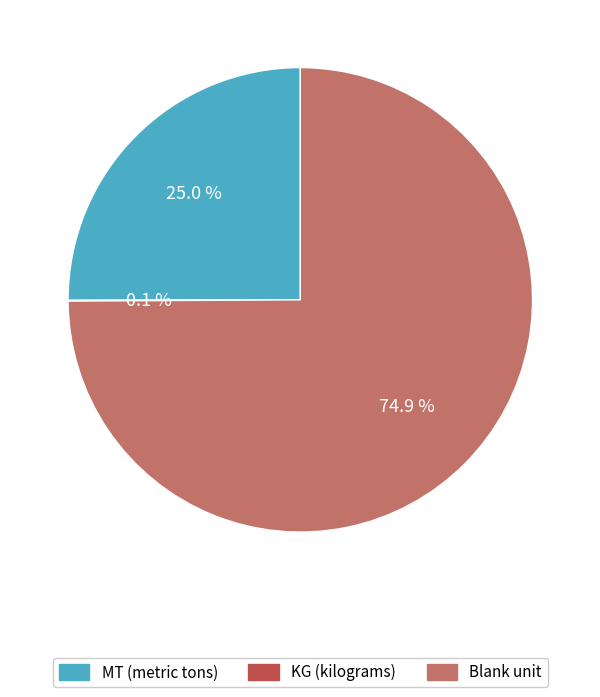

Does any single category account for the majority?

Yes